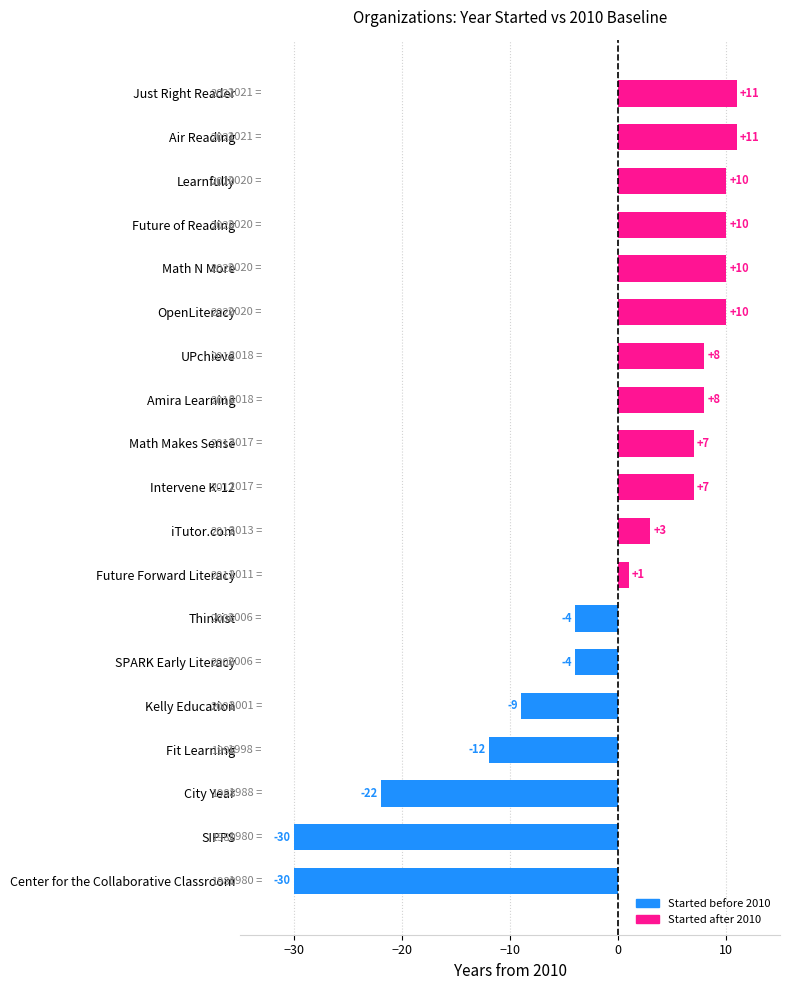

Reading right to left, what are all the values shown in this chart?

11	11	10	10	10	10	8	8	7	7	3	1	-4	-4	-9	-12	-22	-30	-30